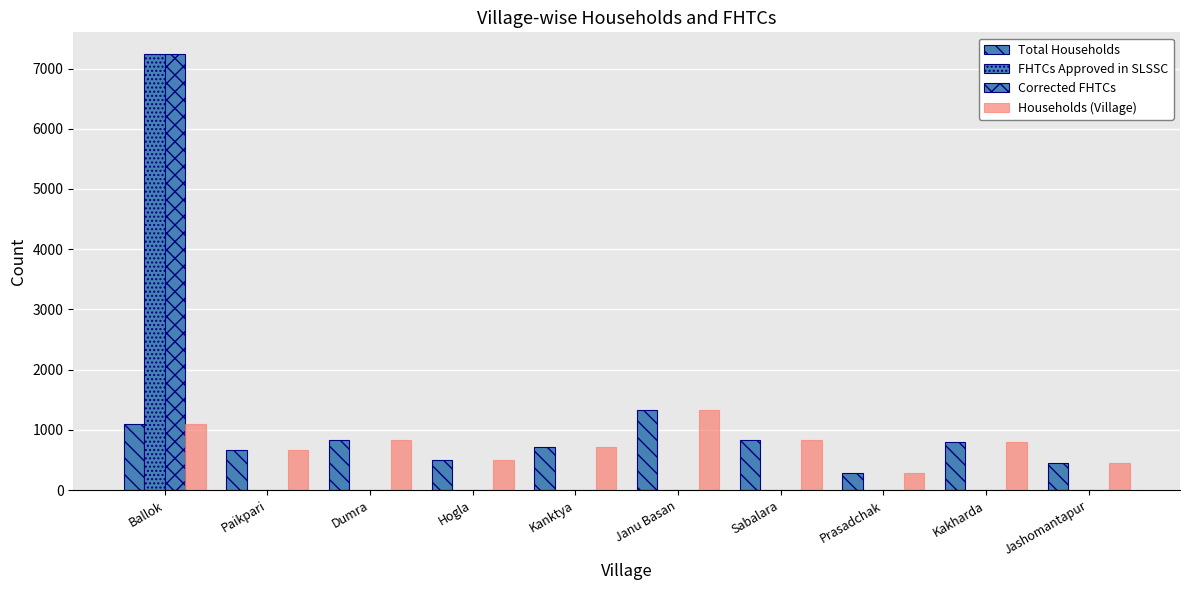

At which category does the chart reach its minimum across all series?

Paikpari